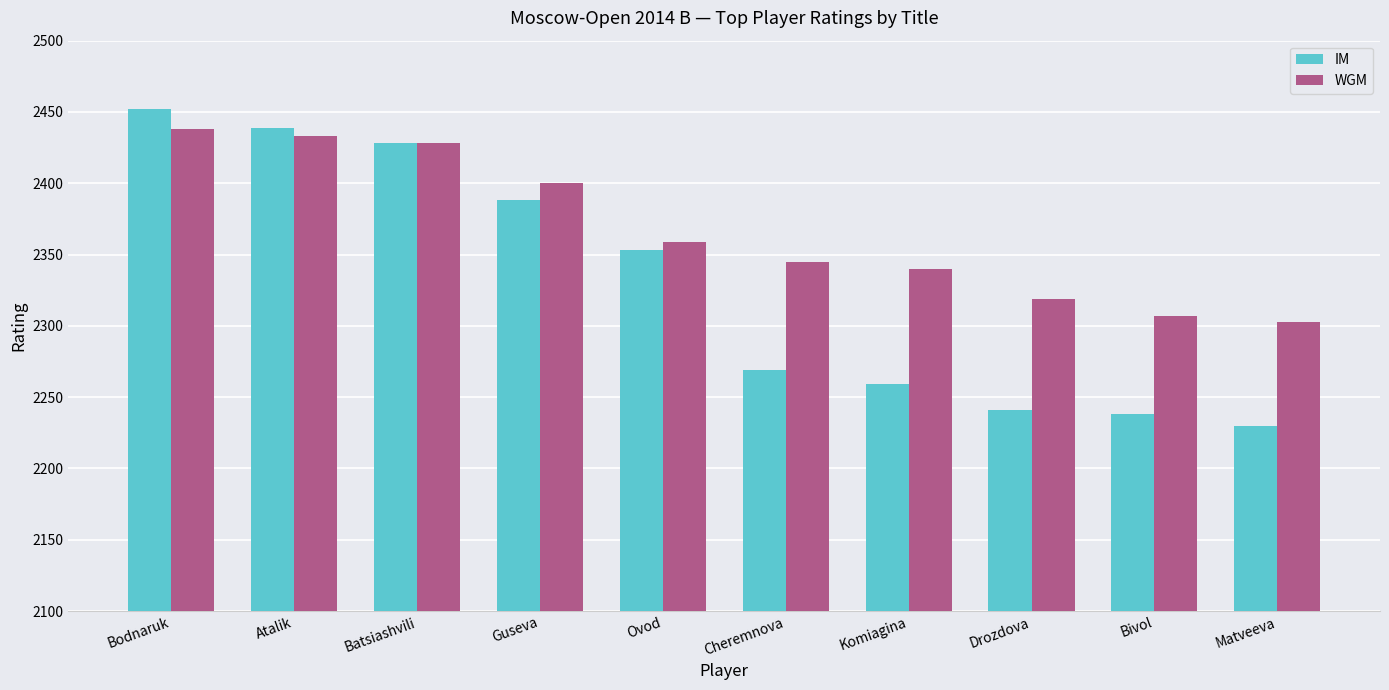

Reading left to right, what are all the values shown in this chart?

IM: Bodnaruk=2452	Atalik=2439	Batsiashvili=2428	Guseva=2388	Ovod=2353	Cheremnova=2269	Komiagina=2259	Drozdova=2241	Bivol=2238	Matveeva=2230
WGM: Bodnaruk=2438	Atalik=2433	Batsiashvili=2428	Guseva=2400	Ovod=2359	Cheremnova=2345	Komiagina=2340	Drozdova=2319	Bivol=2307	Matveeva=2303